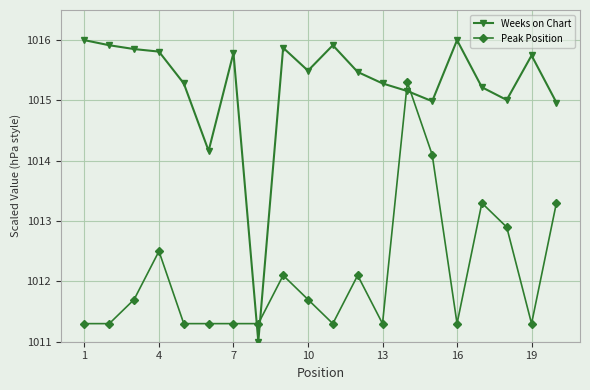

What are all the series names shown in the legend?

Weeks on Chart, Peak Position